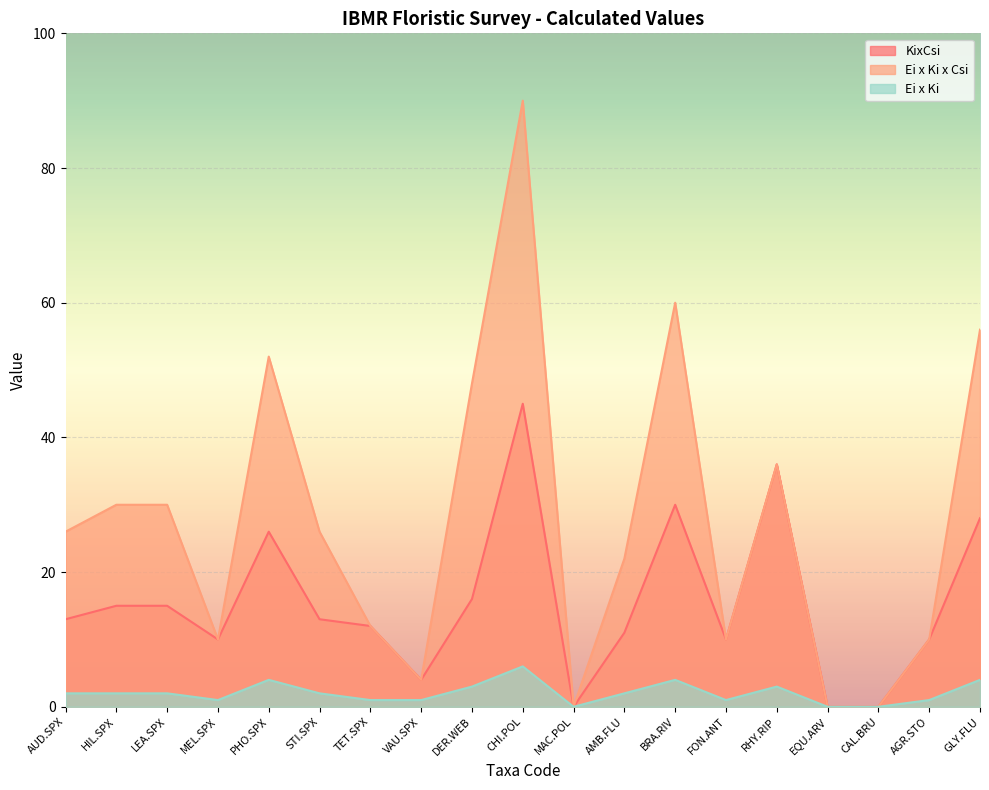

What is the difference between the Ei x Ki x Csi values at MEL.SPX and EQU.ARV?

10